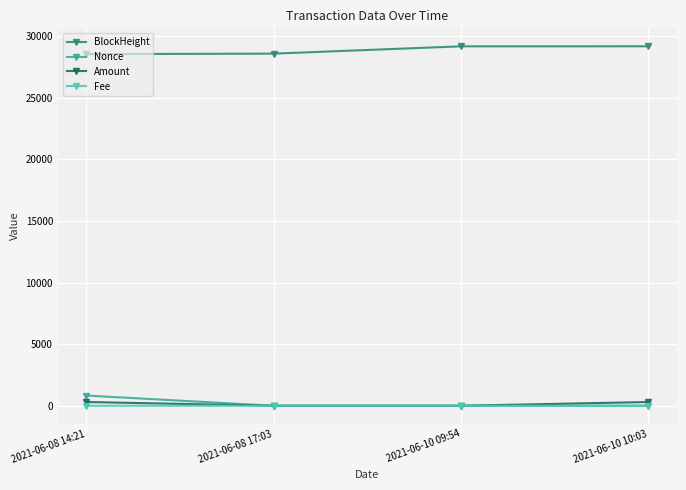

True or false: BlockHeight and Amount intersect in this chart.

False